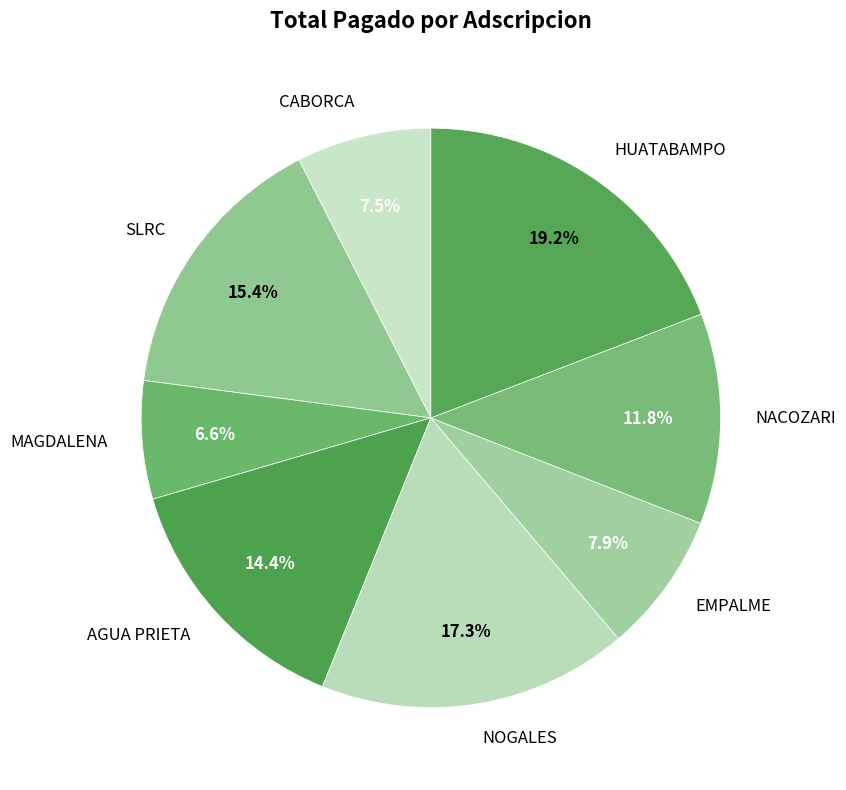

Between NOGALES and SLRC, which is larger?

NOGALES